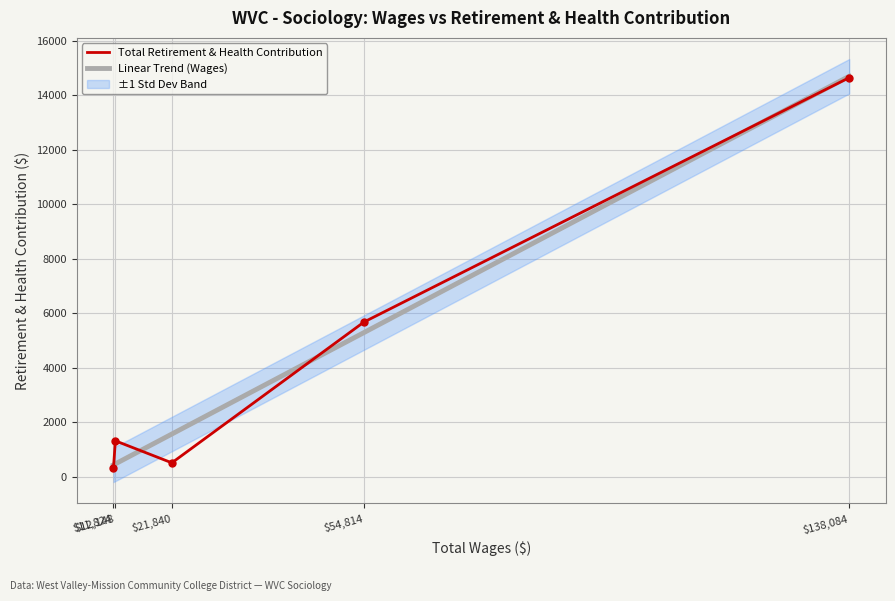

True or false: Total Retirement & Health Contribution has a value of 503.0 at $21,840.

True